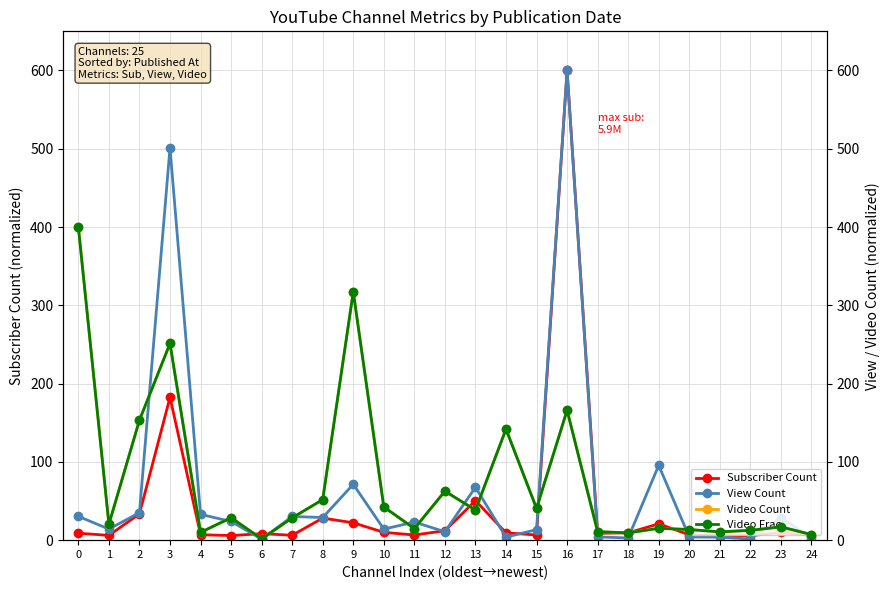

Where do View Count and Video Count (right) first cross each other?

2 and 3